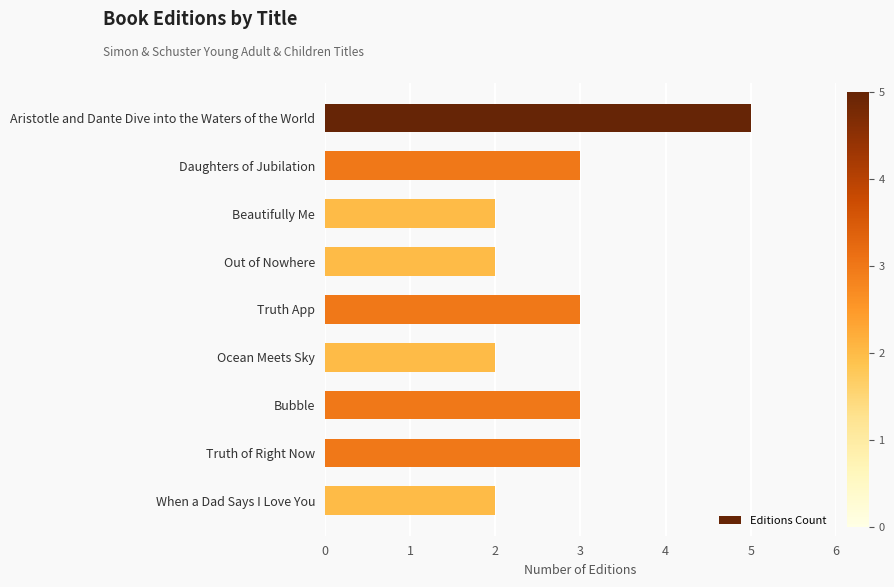

What is the change in value from Beautifully Me to Truth of Right Now?

+1